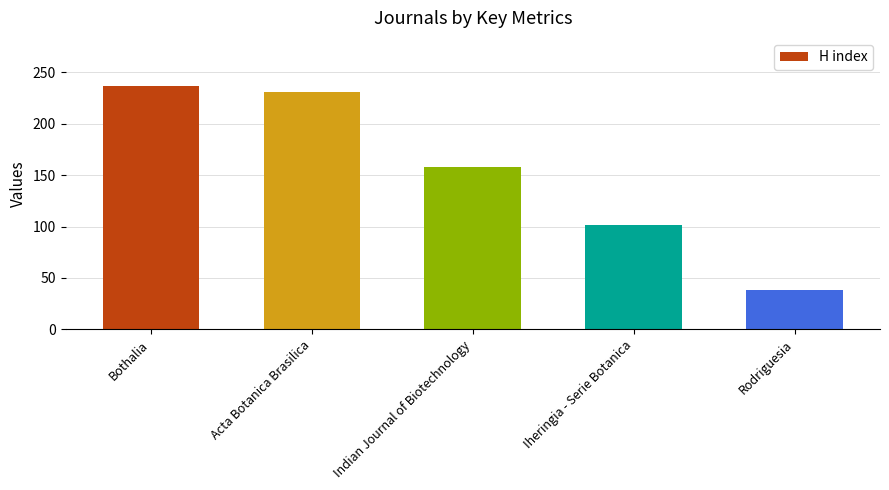

Is it true that the value at Bothalia is 236?

True